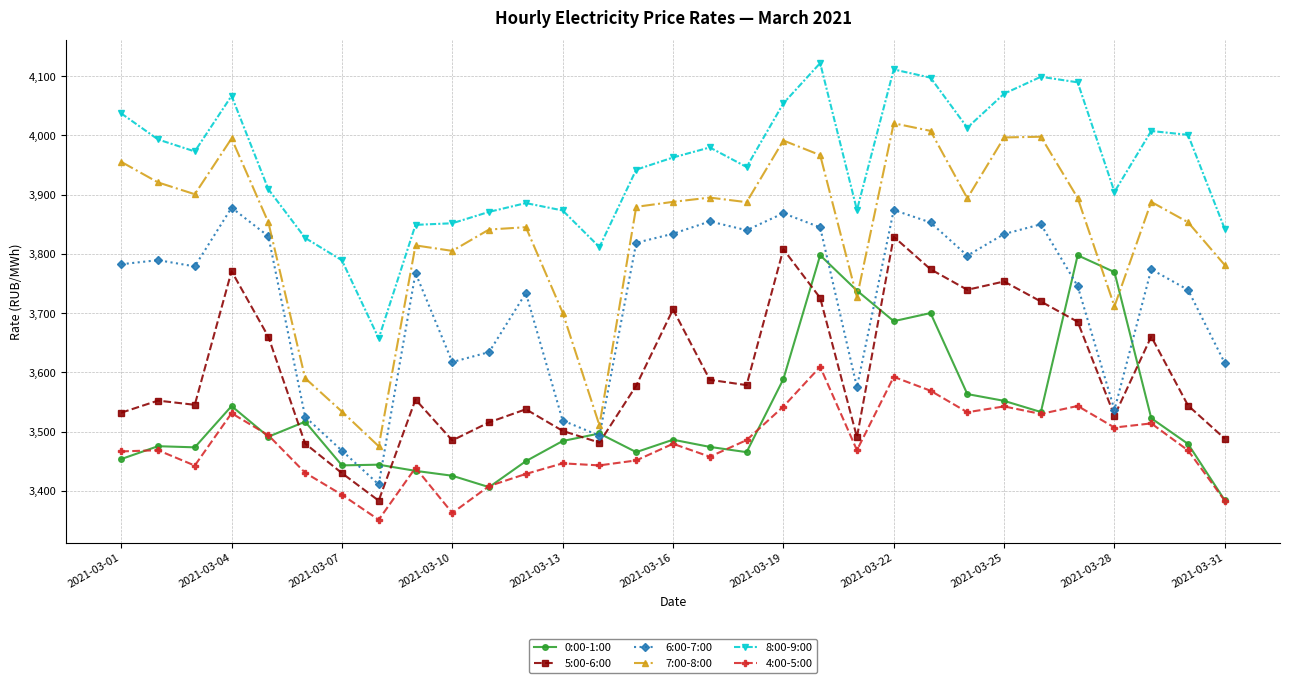

Which series has the largest total across all categories?

8:00-9:00